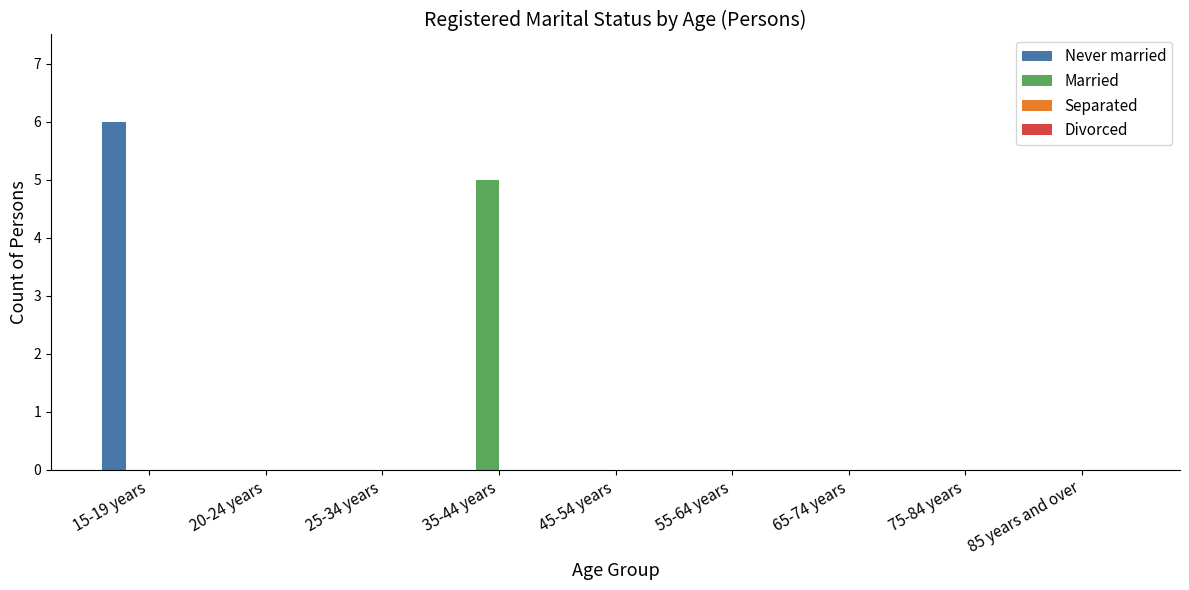

Is it true that Never married equals 0 at 35-44 years?

True